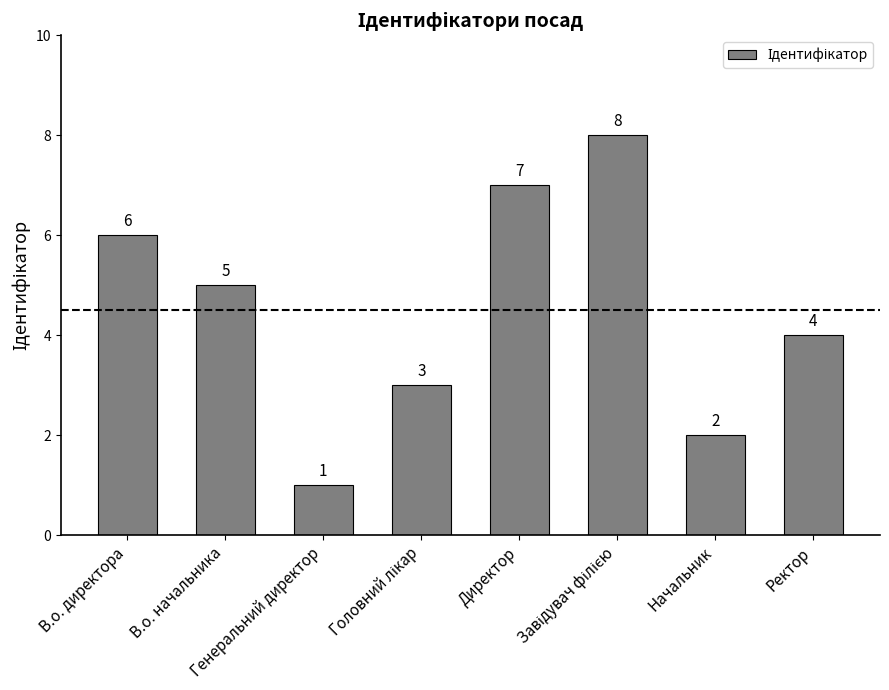

Reading left to right, transcribe all the data shown in this chart.

6	5	1	3	7	8	2	4